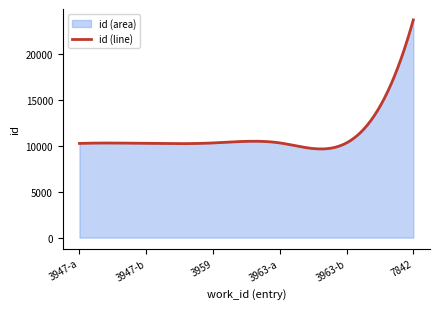

What position from the left is 3947-a?

1